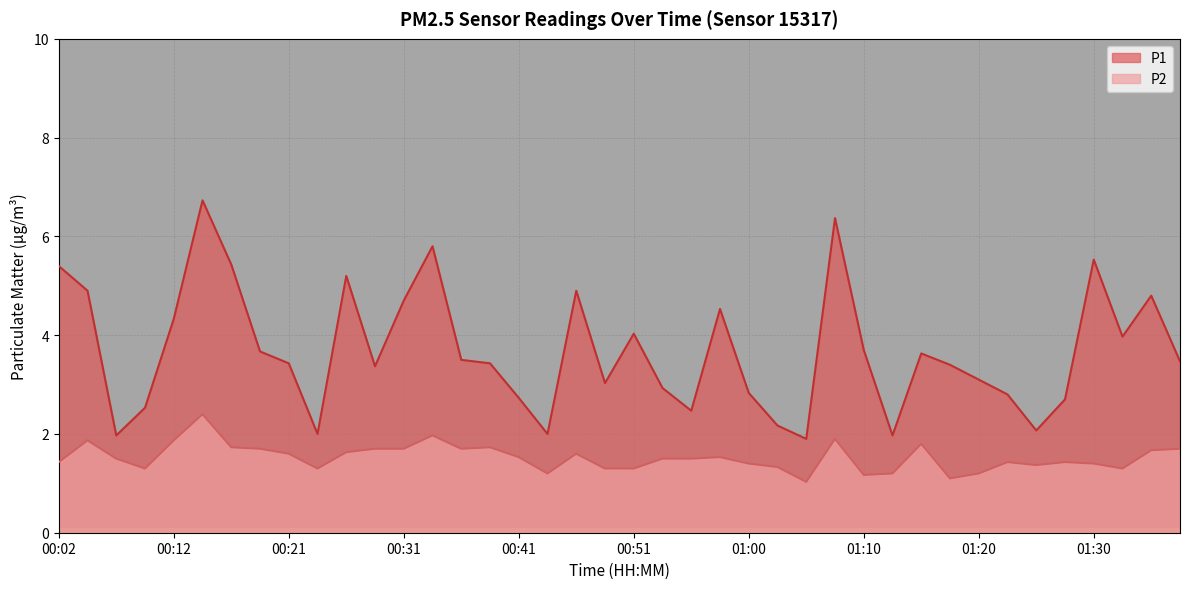

What is the difference between the P2 values at 00:53 and 00:46?

0.1